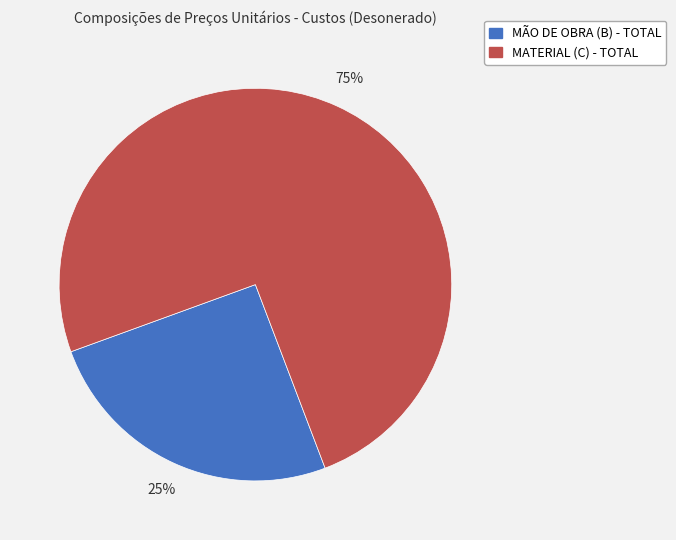

How many slices are in this pie chart?

2